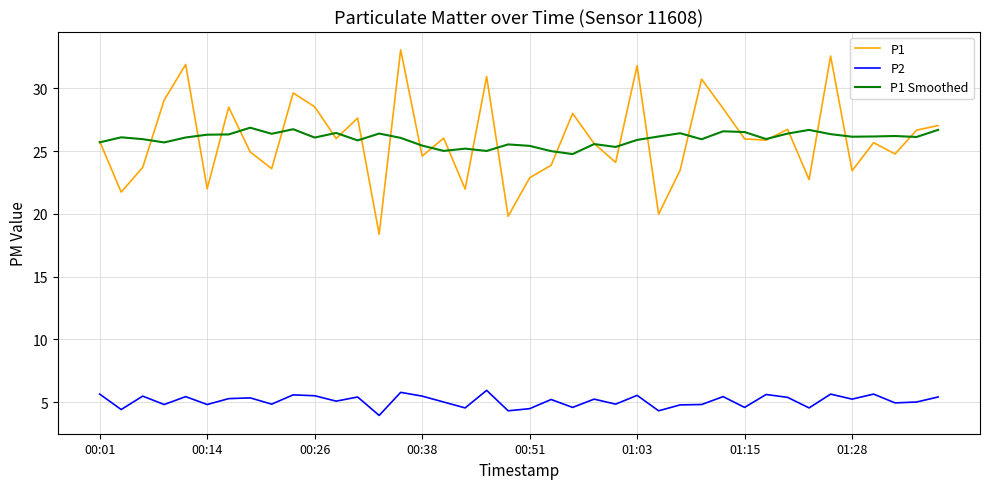

Does the chart have visible grid lines?

Yes